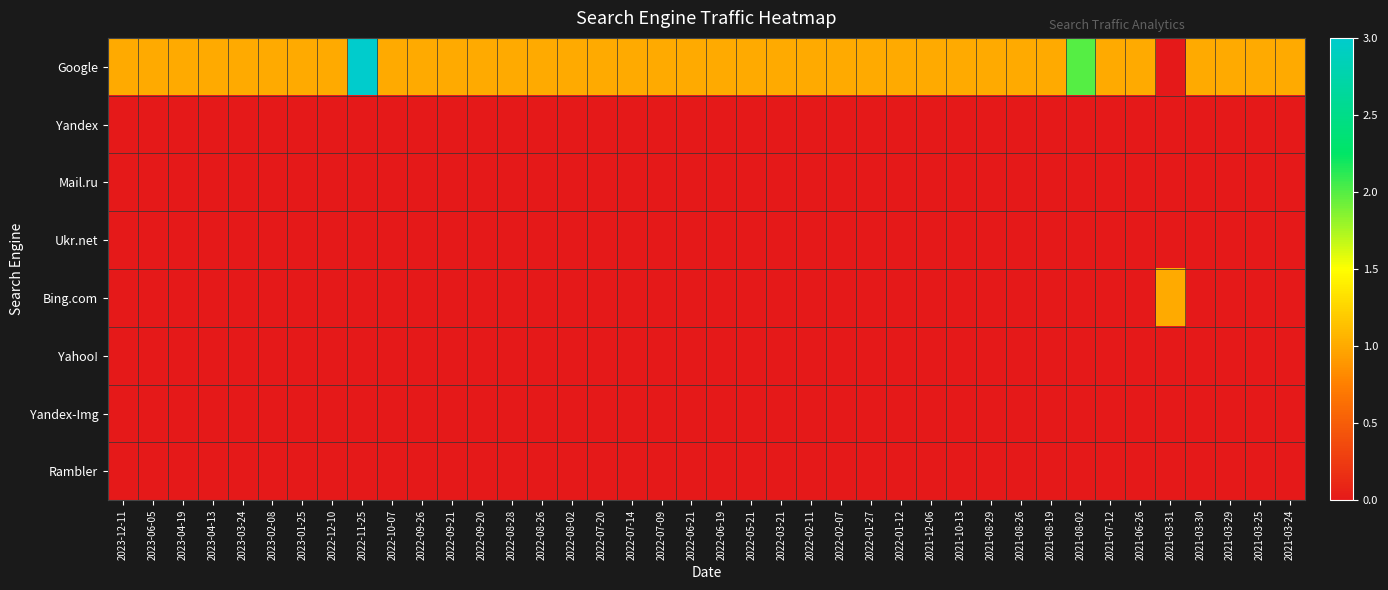

Reading left to right, transcribe all the data shown in this chart.

Google: 2023-12-11=1	2023-06-05=1	2023-04-19=1	2023-04-13=1	2023-03-24=1	2023-02-08=1	2023-01-25=1	2022-12-10=1	2022-11-25=3	2022-10-07=1	2022-09-26=1	2022-09-21=1	2022-09-20=1	2022-08-28=1	2022-08-26=1	2022-08-02=1	2022-07-20=1	2022-07-14=1	2022-07-09=1	2022-06-21=1	2022-06-19=1	2022-05-21=1	2022-03-21=1	2022-02-11=1	2022-02-07=1	2022-01-27=1	2022-01-12=1	2021-12-06=1	2021-10-13=1	2021-08-29=1	2021-08-26=1	2021-08-19=1	2021-08-02=2	2021-07-12=1	2021-06-26=1	2021-03-31=0	2021-03-30=1	2021-03-29=1	2021-03-25=1	2021-03-24=1
Yandex: 2023-12-11=0	2023-06-05=0	2023-04-19=0	2023-04-13=0	2023-03-24=0	2023-02-08=0	2023-01-25=0	2022-12-10=0	2022-11-25=0	2022-10-07=0	2022-09-26=0	2022-09-21=0	2022-09-20=0	2022-08-28=0	2022-08-26=0	2022-08-02=0	2022-07-20=0	2022-07-14=0	2022-07-09=0	2022-06-21=0	2022-06-19=0	2022-05-21=0	2022-03-21=0	2022-02-11=0	2022-02-07=0	2022-01-27=0	2022-01-12=0	2021-12-06=0	2021-10-13=0	2021-08-29=0	2021-08-26=0	2021-08-19=0	2021-08-02=0	2021-07-12=0	2021-06-26=0	2021-03-31=0	2021-03-30=0	2021-03-29=0	2021-03-25=0	2021-03-24=0
Mail.ru: 2023-12-11=0	2023-06-05=0	2023-04-19=0	2023-04-13=0	2023-03-24=0	2023-02-08=0	2023-01-25=0	2022-12-10=0	2022-11-25=0	2022-10-07=0	2022-09-26=0	2022-09-21=0	2022-09-20=0	2022-08-28=0	2022-08-26=0	2022-08-02=0	2022-07-20=0	2022-07-14=0	2022-07-09=0	2022-06-21=0	2022-06-19=0	2022-05-21=0	2022-03-21=0	2022-02-11=0	2022-02-07=0	2022-01-27=0	2022-01-12=0	2021-12-06=0	2021-10-13=0	2021-08-29=0	2021-08-26=0	2021-08-19=0	2021-08-02=0	2021-07-12=0	2021-06-26=0	2021-03-31=0	2021-03-30=0	2021-03-29=0	2021-03-25=0	2021-03-24=0
Ukr.net: 2023-12-11=0	2023-06-05=0	2023-04-19=0	2023-04-13=0	2023-03-24=0	2023-02-08=0	2023-01-25=0	2022-12-10=0	2022-11-25=0	2022-10-07=0	2022-09-26=0	2022-09-21=0	2022-09-20=0	2022-08-28=0	2022-08-26=0	2022-08-02=0	2022-07-20=0	2022-07-14=0	2022-07-09=0	2022-06-21=0	2022-06-19=0	2022-05-21=0	2022-03-21=0	2022-02-11=0	2022-02-07=0	2022-01-27=0	2022-01-12=0	2021-12-06=0	2021-10-13=0	2021-08-29=0	2021-08-26=0	2021-08-19=0	2021-08-02=0	2021-07-12=0	2021-06-26=0	2021-03-31=0	2021-03-30=0	2021-03-29=0	2021-03-25=0	2021-03-24=0
Bing.com: 2023-12-11=0	2023-06-05=0	2023-04-19=0	2023-04-13=0	2023-03-24=0	2023-02-08=0	2023-01-25=0	2022-12-10=0	2022-11-25=0	2022-10-07=0	2022-09-26=0	2022-09-21=0	2022-09-20=0	2022-08-28=0	2022-08-26=0	2022-08-02=0	2022-07-20=0	2022-07-14=0	2022-07-09=0	2022-06-21=0	2022-06-19=0	2022-05-21=0	2022-03-21=0	2022-02-11=0	2022-02-07=0	2022-01-27=0	2022-01-12=0	2021-12-06=0	2021-10-13=0	2021-08-29=0	2021-08-26=0	2021-08-19=0	2021-08-02=0	2021-07-12=0	2021-06-26=0	2021-03-31=1	2021-03-30=0	2021-03-29=0	2021-03-25=0	2021-03-24=0
Yahoo!: 2023-12-11=0	2023-06-05=0	2023-04-19=0	2023-04-13=0	2023-03-24=0	2023-02-08=0	2023-01-25=0	2022-12-10=0	2022-11-25=0	2022-10-07=0	2022-09-26=0	2022-09-21=0	2022-09-20=0	2022-08-28=0	2022-08-26=0	2022-08-02=0	2022-07-20=0	2022-07-14=0	2022-07-09=0	2022-06-21=0	2022-06-19=0	2022-05-21=0	2022-03-21=0	2022-02-11=0	2022-02-07=0	2022-01-27=0	2022-01-12=0	2021-12-06=0	2021-10-13=0	2021-08-29=0	2021-08-26=0	2021-08-19=0	2021-08-02=0	2021-07-12=0	2021-06-26=0	2021-03-31=0	2021-03-30=0	2021-03-29=0	2021-03-25=0	2021-03-24=0
Yandex-Img: 2023-12-11=0	2023-06-05=0	2023-04-19=0	2023-04-13=0	2023-03-24=0	2023-02-08=0	2023-01-25=0	2022-12-10=0	2022-11-25=0	2022-10-07=0	2022-09-26=0	2022-09-21=0	2022-09-20=0	2022-08-28=0	2022-08-26=0	2022-08-02=0	2022-07-20=0	2022-07-14=0	2022-07-09=0	2022-06-21=0	2022-06-19=0	2022-05-21=0	2022-03-21=0	2022-02-11=0	2022-02-07=0	2022-01-27=0	2022-01-12=0	2021-12-06=0	2021-10-13=0	2021-08-29=0	2021-08-26=0	2021-08-19=0	2021-08-02=0	2021-07-12=0	2021-06-26=0	2021-03-31=0	2021-03-30=0	2021-03-29=0	2021-03-25=0	2021-03-24=0
Rambler: 2023-12-11=0	2023-06-05=0	2023-04-19=0	2023-04-13=0	2023-03-24=0	2023-02-08=0	2023-01-25=0	2022-12-10=0	2022-11-25=0	2022-10-07=0	2022-09-26=0	2022-09-21=0	2022-09-20=0	2022-08-28=0	2022-08-26=0	2022-08-02=0	2022-07-20=0	2022-07-14=0	2022-07-09=0	2022-06-21=0	2022-06-19=0	2022-05-21=0	2022-03-21=0	2022-02-11=0	2022-02-07=0	2022-01-27=0	2022-01-12=0	2021-12-06=0	2021-10-13=0	2021-08-29=0	2021-08-26=0	2021-08-19=0	2021-08-02=0	2021-07-12=0	2021-06-26=0	2021-03-31=0	2021-03-30=0	2021-03-29=0	2021-03-25=0	2021-03-24=0